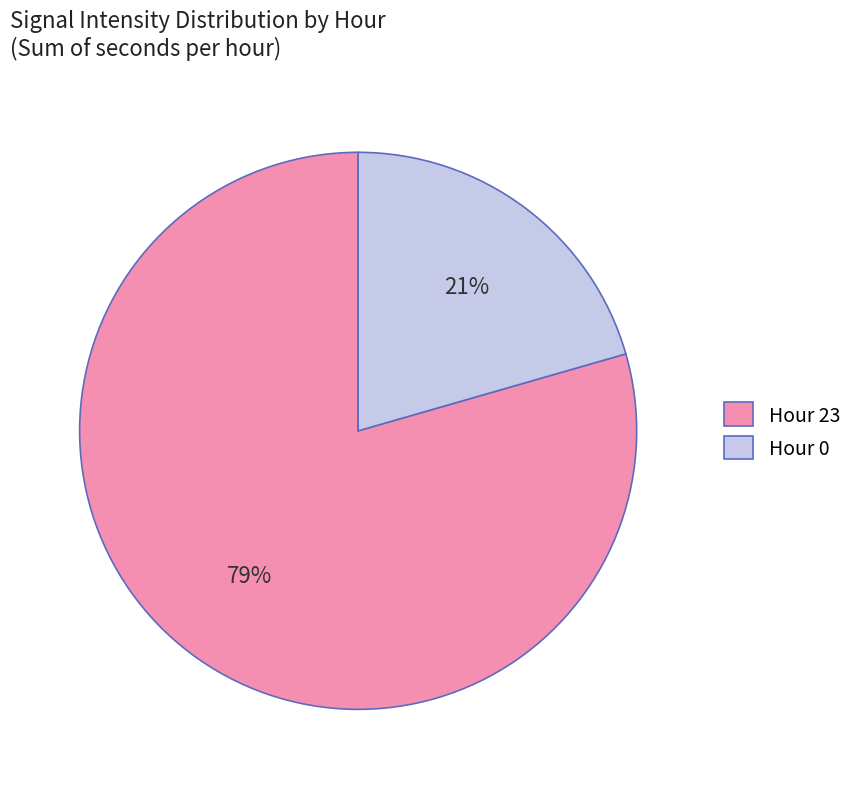

Which slice is the smallest?

Hour 0